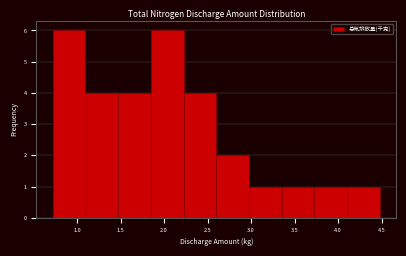

Reading left to right, list every bar in this chart as the range it spans on the x-axis followed by its height. Neither the bar edges nor the heights are printed on the chart, so give them approximately, as read against the axes.

0.70 to 1.10: 6
1.10 to 1.45: 4
1.45 to 1.85: 4
1.85 to 2.20: 6
2.20 to 2.60: 4
2.60 to 3.00: 2
3.00 to 3.35: 1
3.35 to 3.75: 1
3.75 to 4.10: 1
4.10 to 4.50: 1